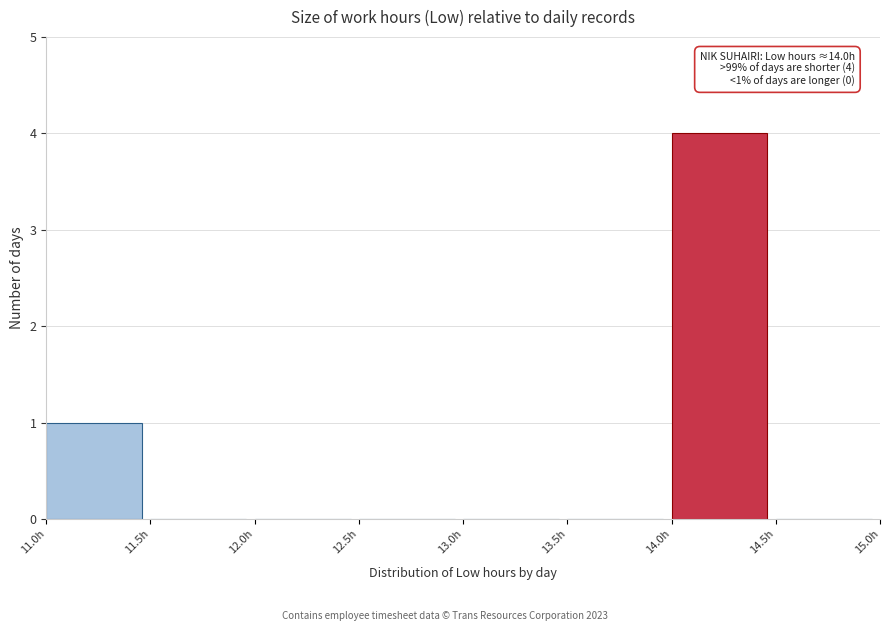

Over which range of the x-axis is the bar tallest?

14.0 to 14.5